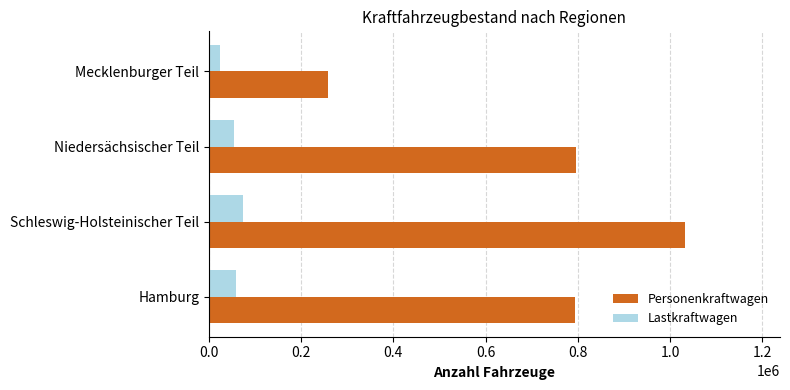

Rank the series at Niedersächsischer Teil from lowest to highest value.

Lastkraftwagen, Personenkraftwagen